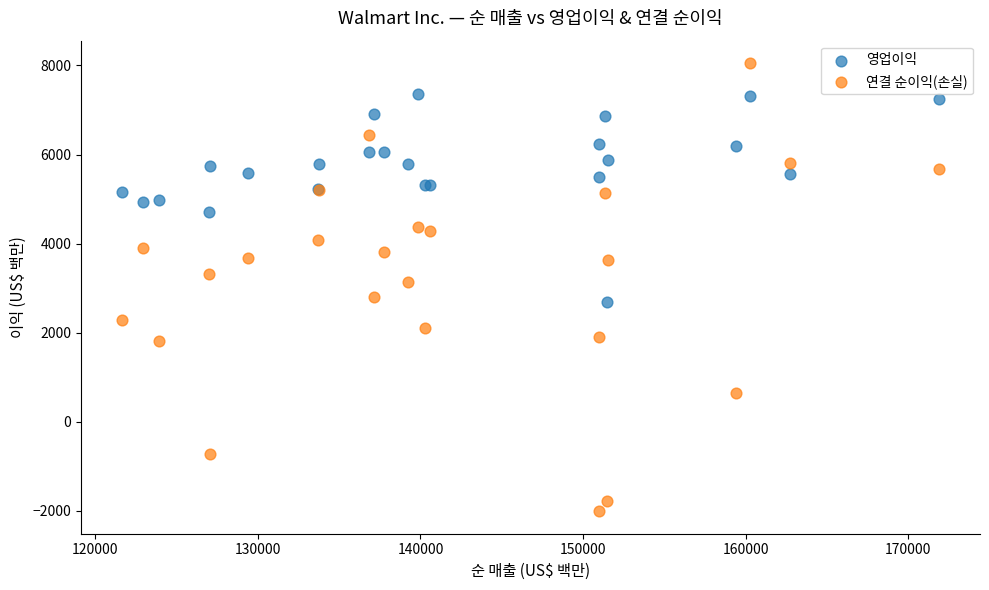

Which series contains the highest Y value?

연결 순이익(손실)